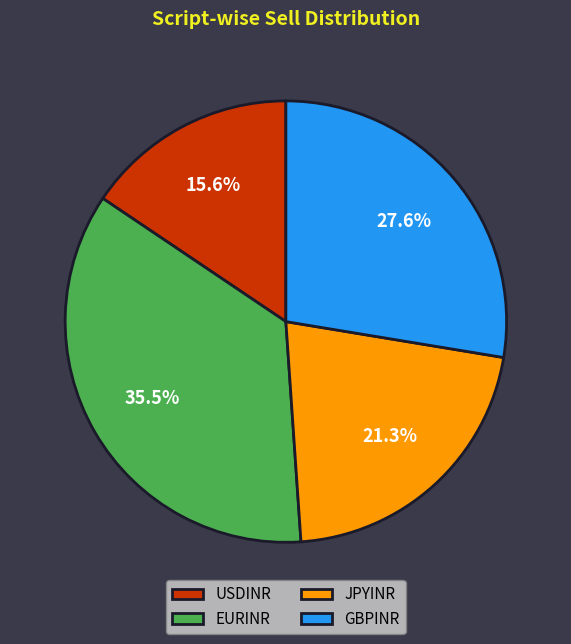

The GBPINR slice represents 18% of the pie. True or false?

False